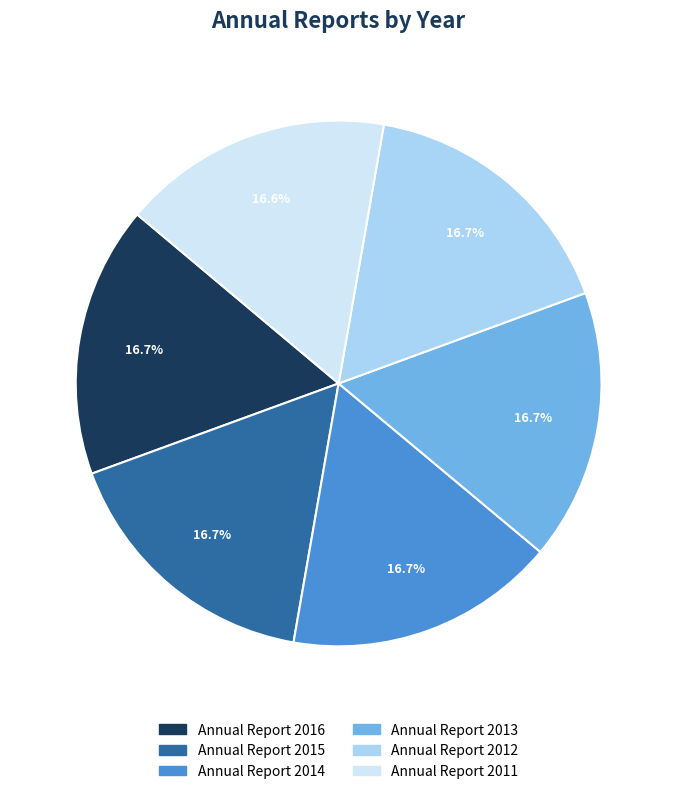

To the nearest percent, what portion does Annual Report 2012 represent?

17%